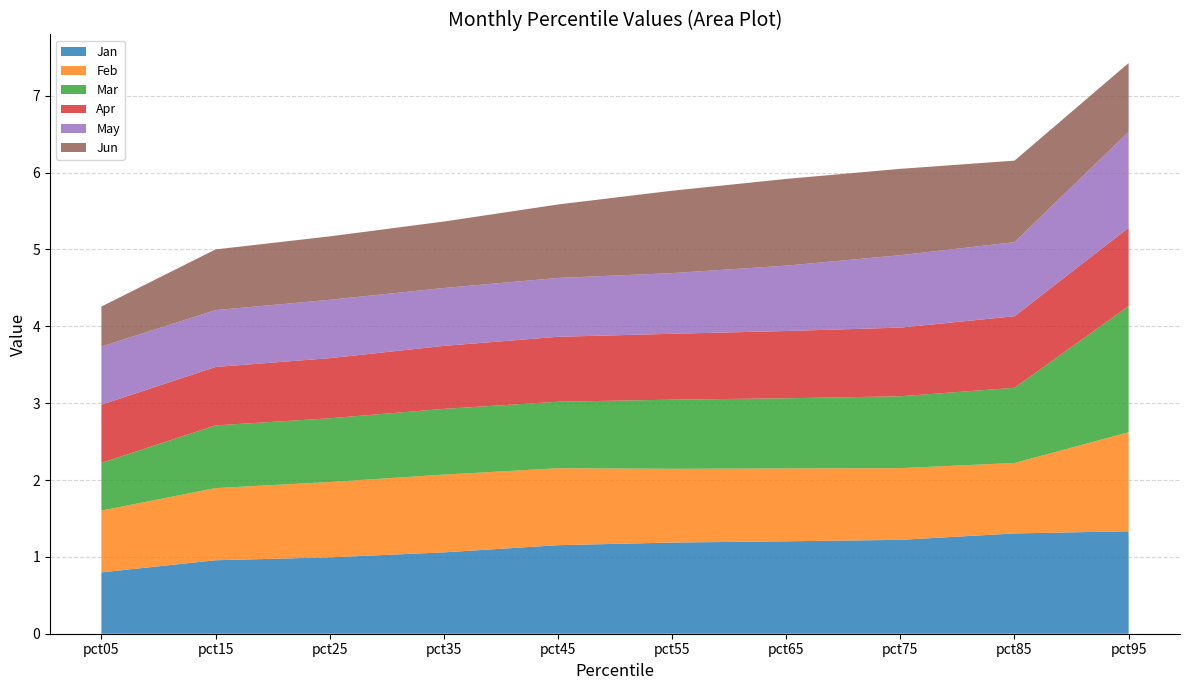

Reading left to right, list all the values displayed in this chart.

Jan: 0.8	1.0	1.0	1.1	1.2	1.2	1.2	1.2	1.3	1.3
Feb: 0.8	0.9	1.0	1.0	1.0	1.0	0.9	0.9	0.9	1.3
Mar: 0.6	0.8	0.8	0.9	0.9	0.9	0.9	0.9	1.0	1.6
Apr: 0.8	0.8	0.8	0.8	0.8	0.9	0.9	0.9	0.9	1.0
May: 0.8	0.7	0.8	0.8	0.8	0.8	0.9	0.9	1.0	1.2
Jun: 0.5	0.8	0.8	0.9	1.0	1.1	1.1	1.1	1.1	0.9